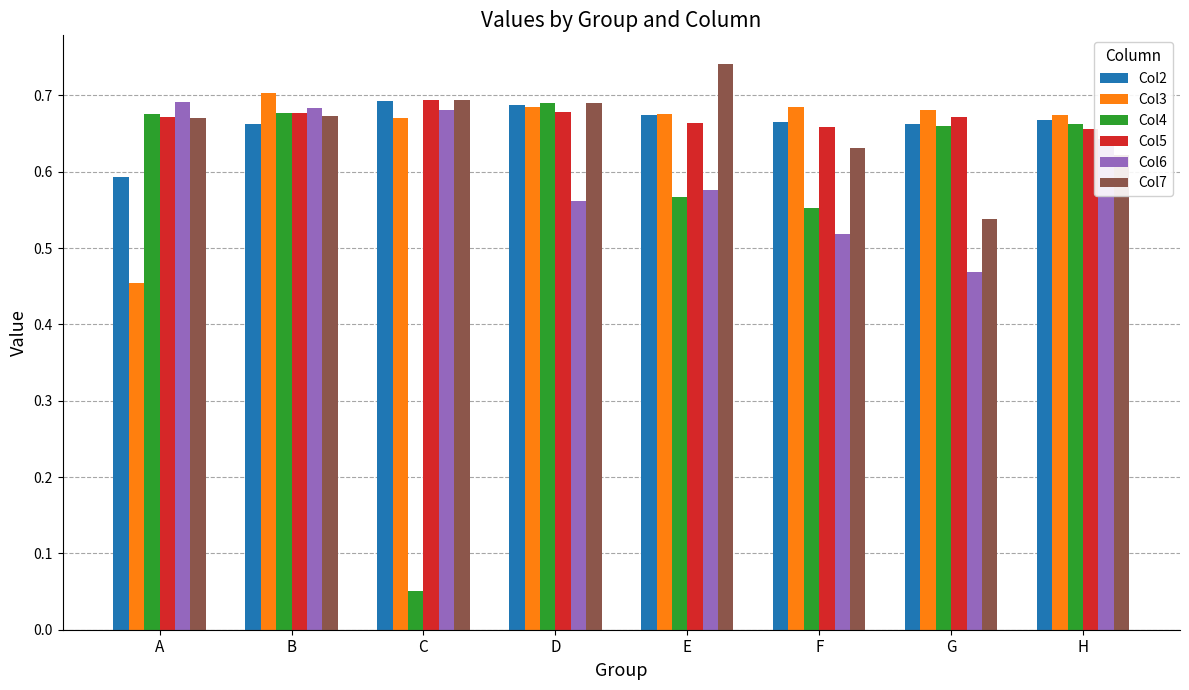

What is the difference between the highest and lowest values at G?

0.2